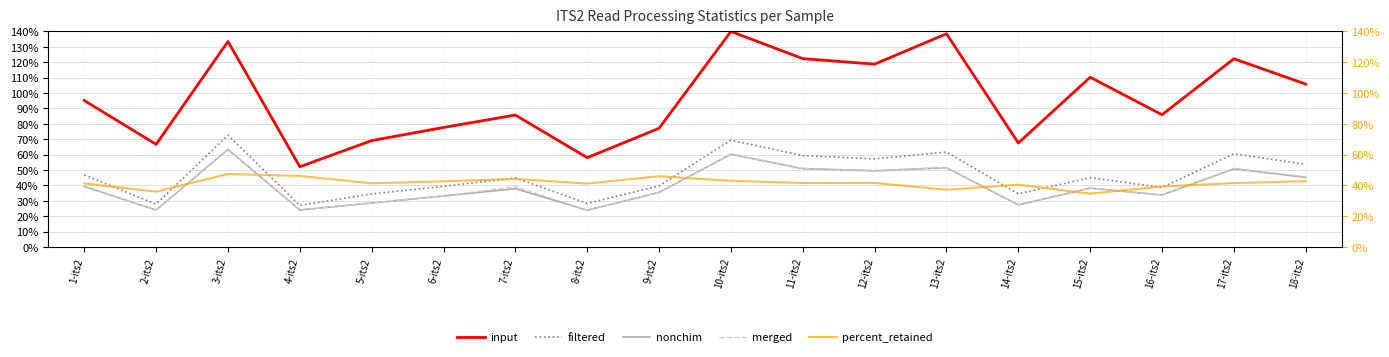

What is the average value of the merged series?

40.1